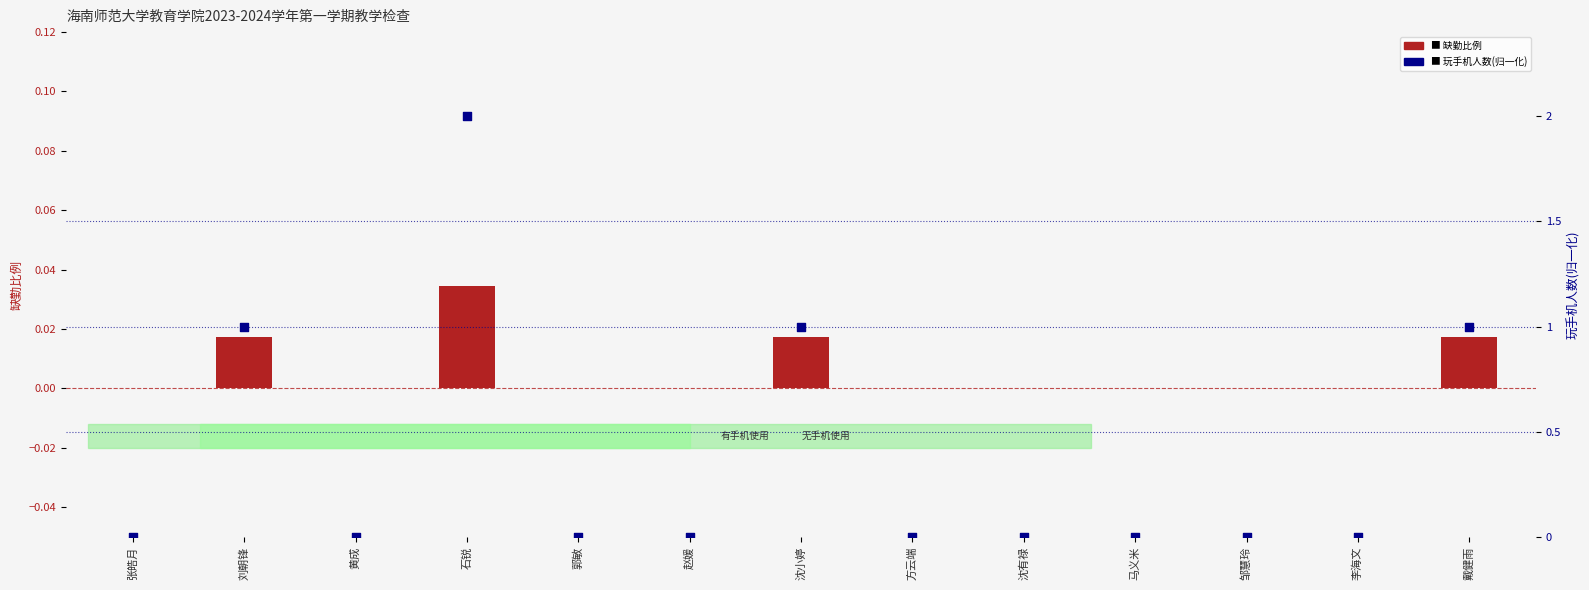

Which series has the widest spread of Y values?

玩手机人数(归一化)